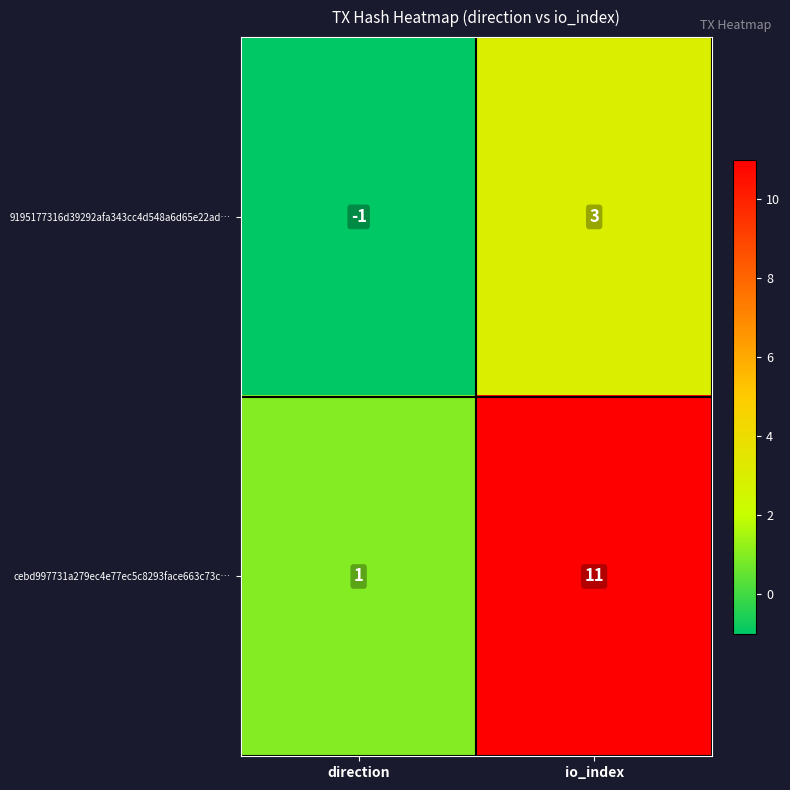

What is the average value of the cebd997731a279ec4e77ec5c8293face663c73c… series?

6